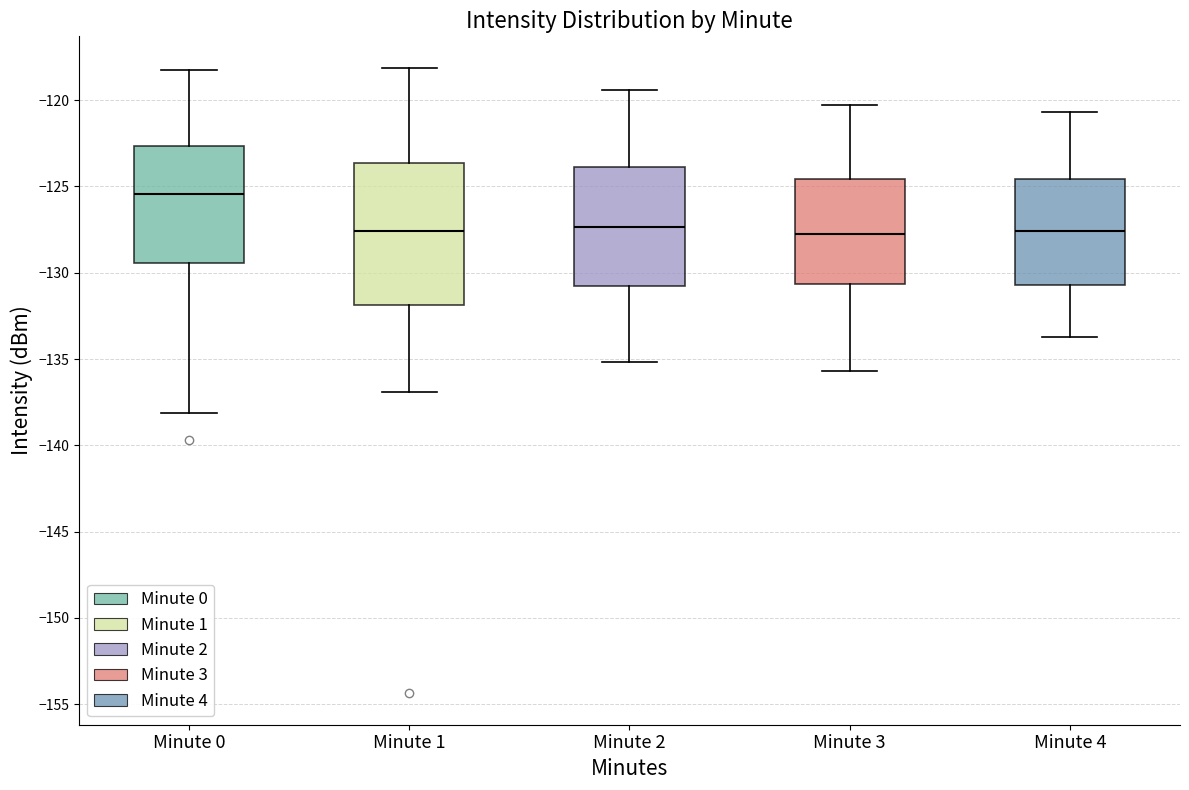

Which box's median line is the highest?

Minute 0